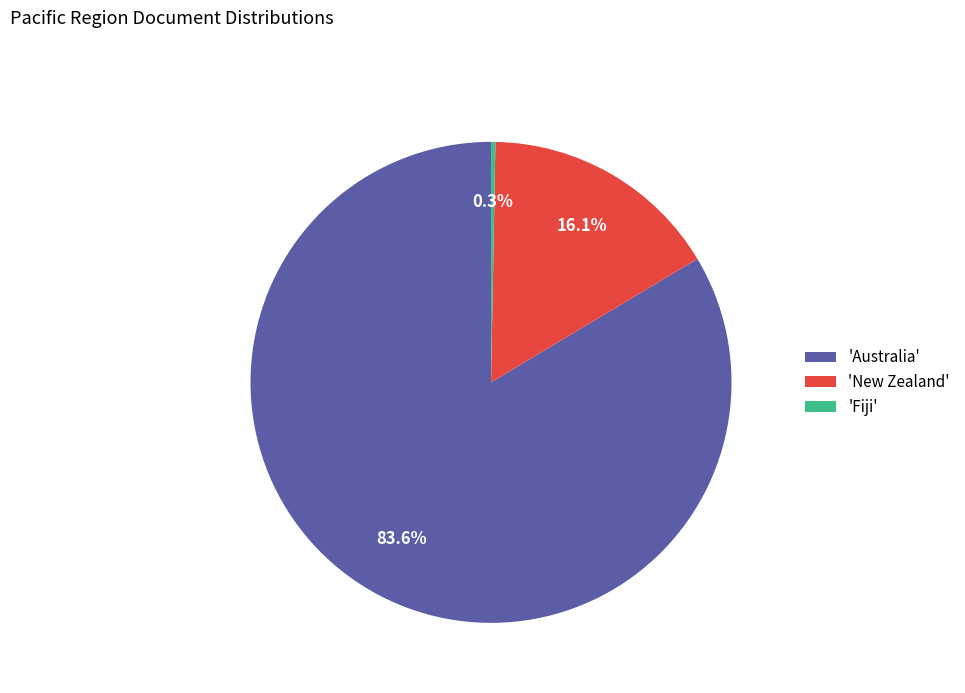

Does any single category account for the majority?

Yes